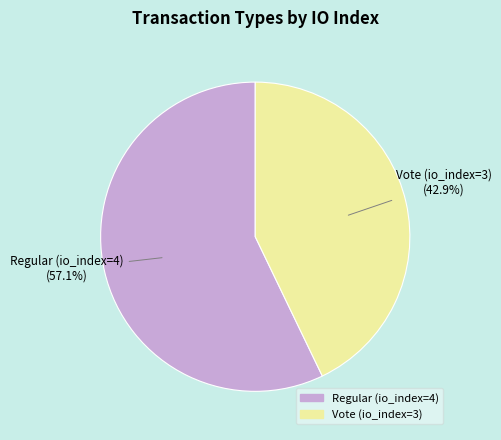

Is there a majority slice in this chart?

Yes